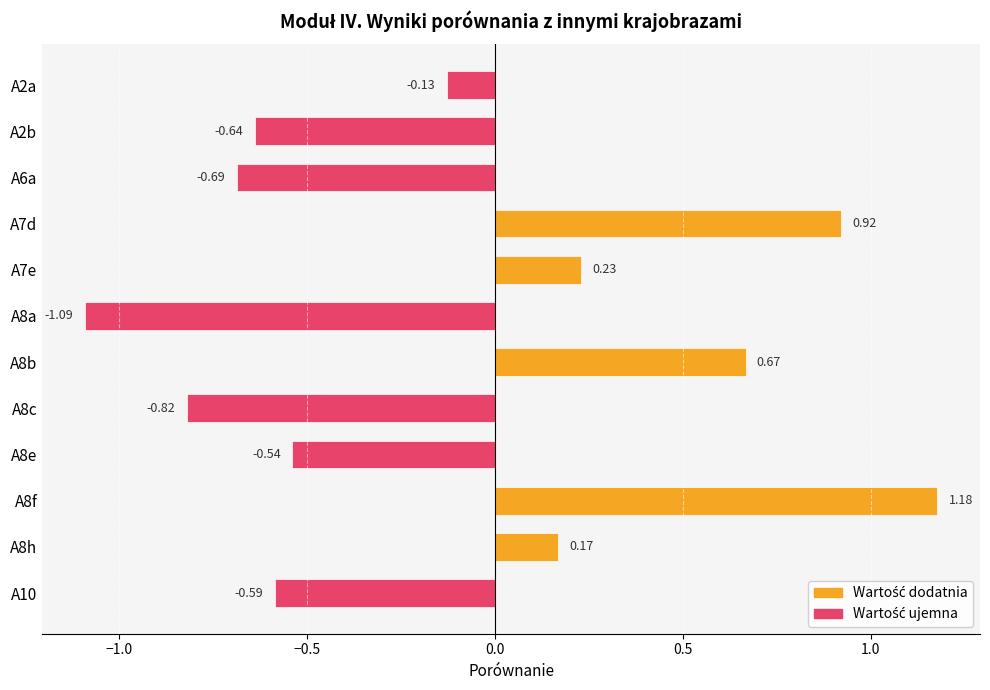

Which category has the highest value across all series?

A8f